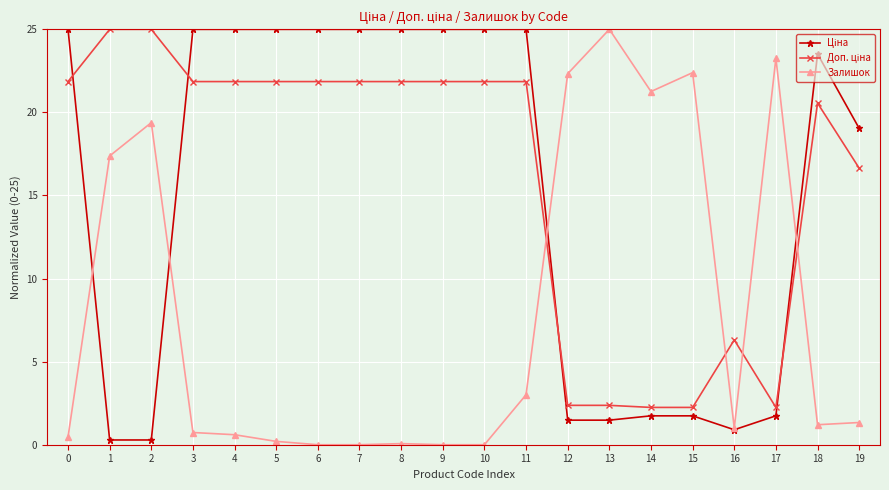

What is the value of the Залишок point at the 3rd from the left?

19.4